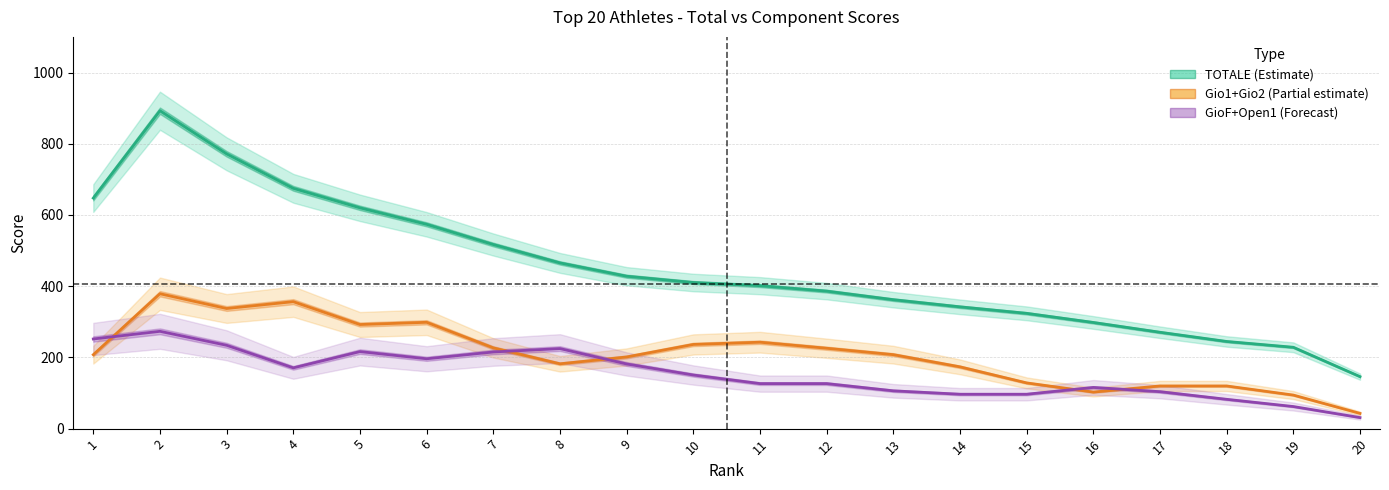

How many lines are shown in the chart?

3